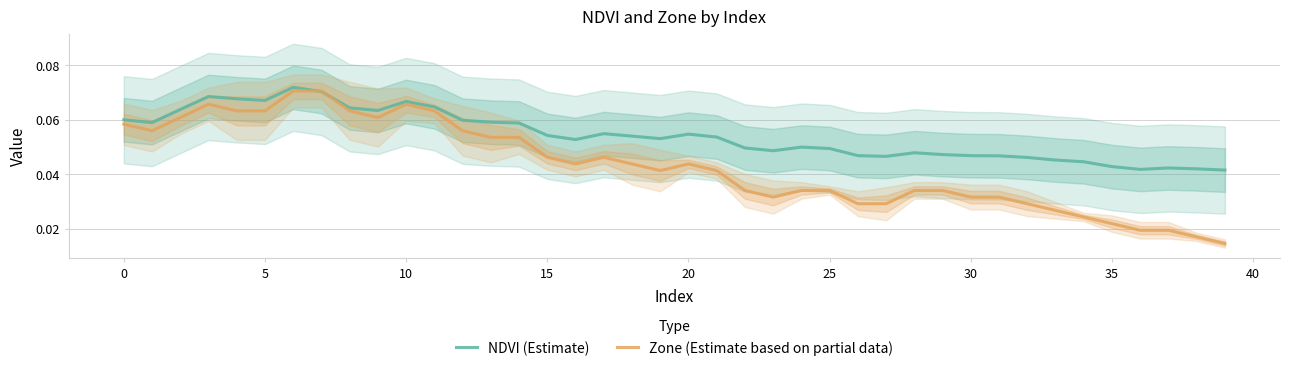

List the series in order of their peak value, highest first.

NDVI (Estimate), Zone (Estimate based on partial data)